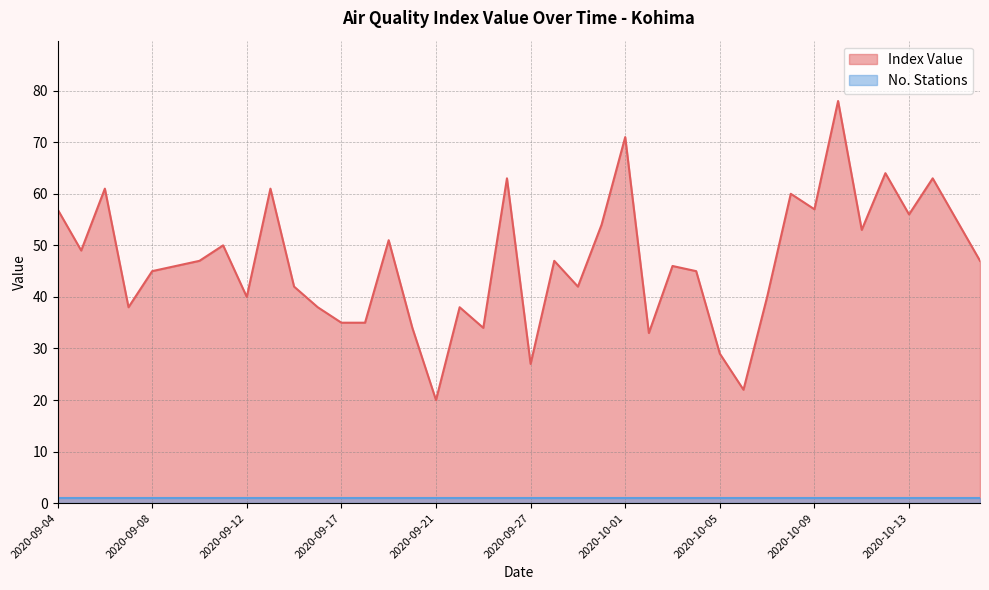

How many data points does each series have?

40